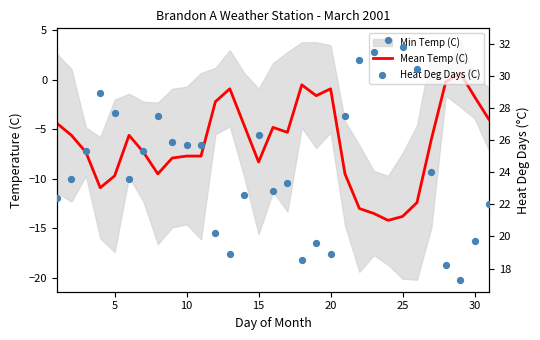

Which series reaches the maximum Y coordinate?

Heat Deg Days (C)